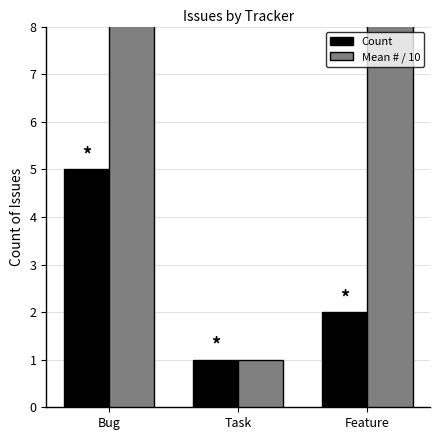

The Mean # / 10 series shows 32.7 at Feature. True or false?

True